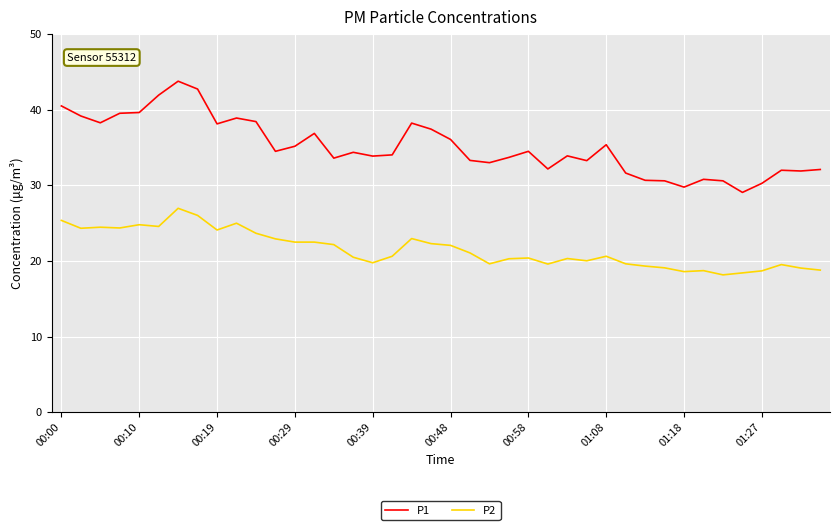

Which series has the largest total across all categories?

P1